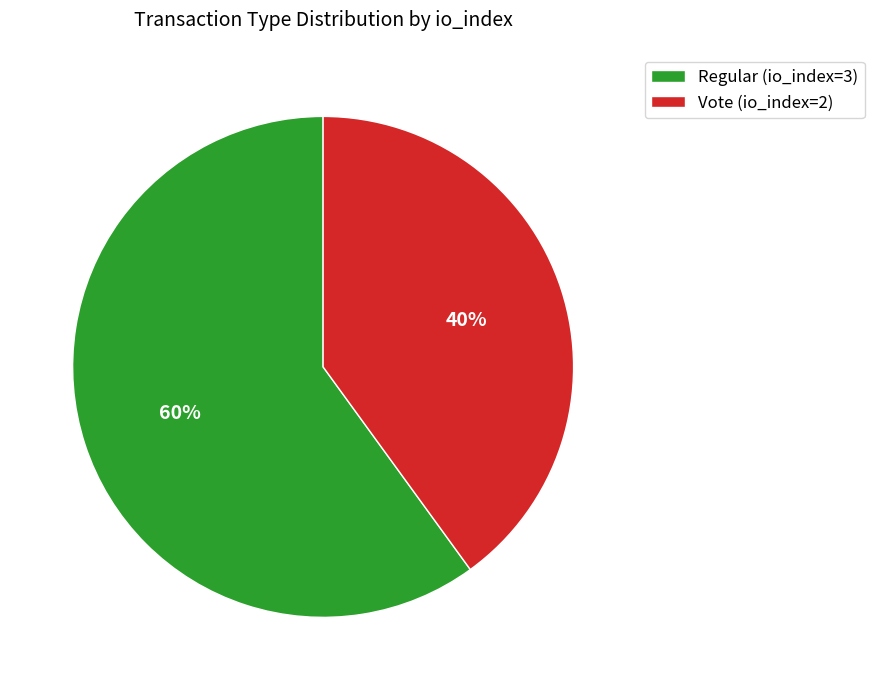

What is the majority slice?

Regular (io_index=3)